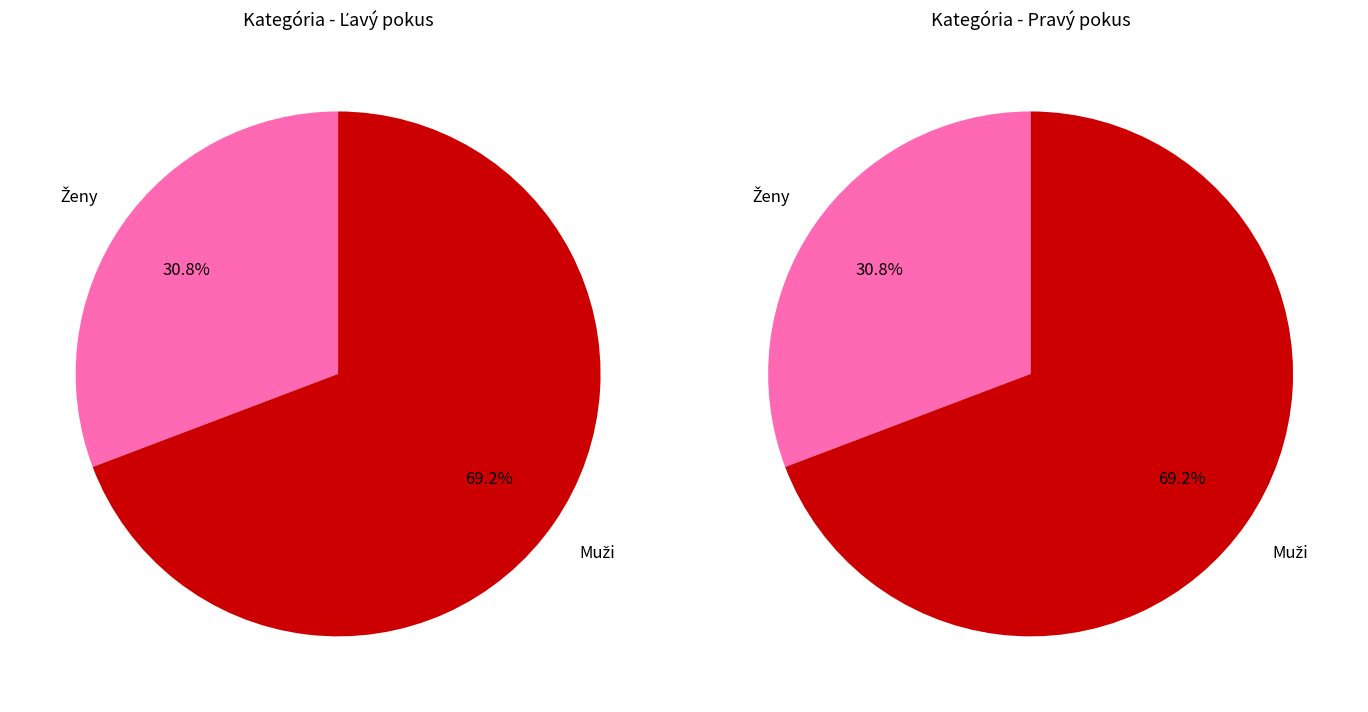

How many segments does this pie chart have?

2